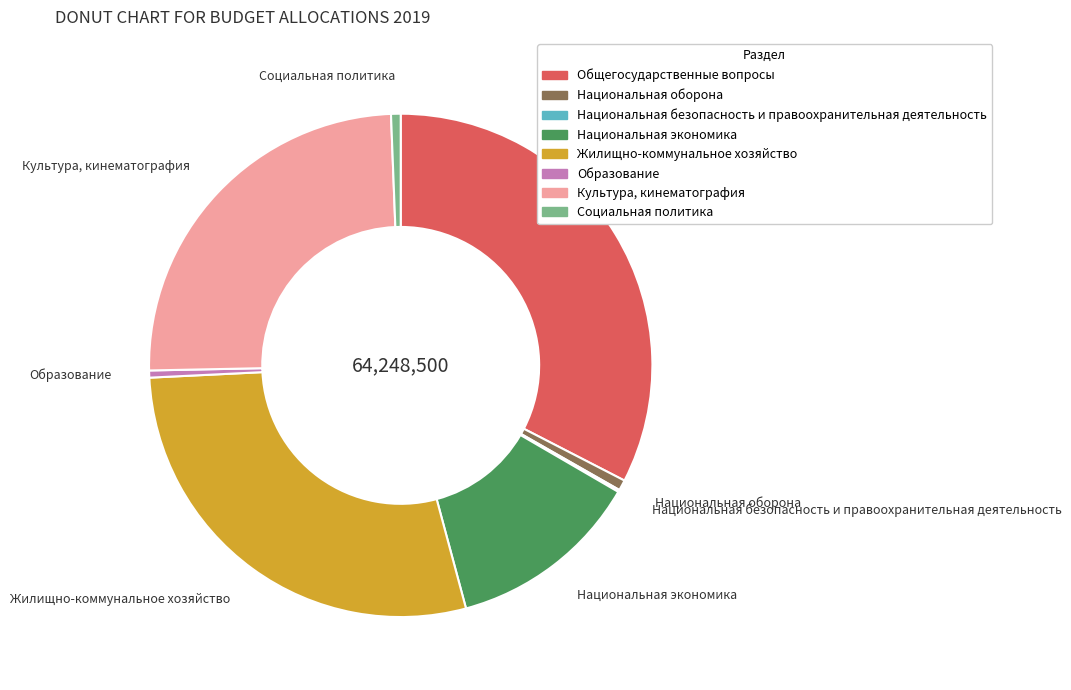

Is Национальная оборона the majority of the pie?

No